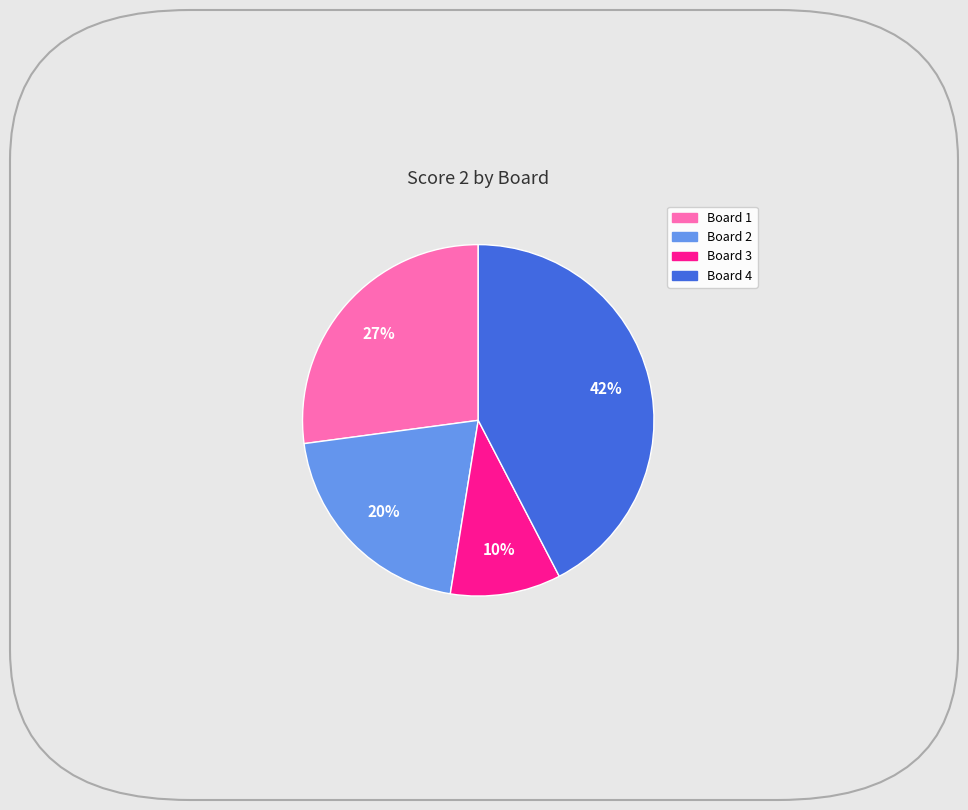

To the nearest percent, what is the difference between the largest and smallest slice percentages?

32%